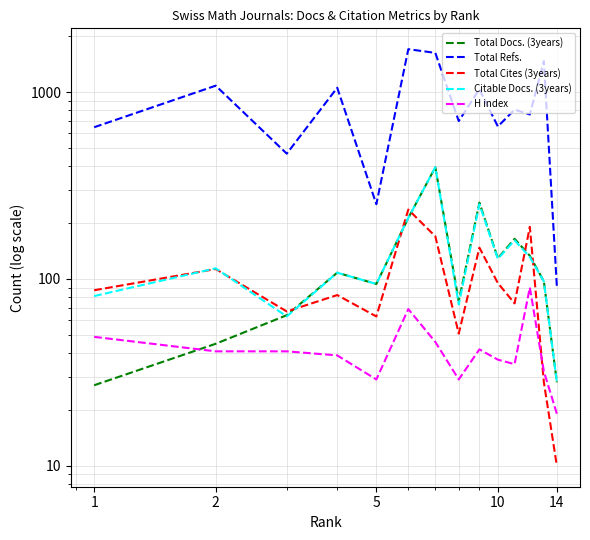

List the series in order of their peak value, highest first.

Total Refs., Total Docs. (3years), Citable Docs. (3years), Total Cites (3years), H index